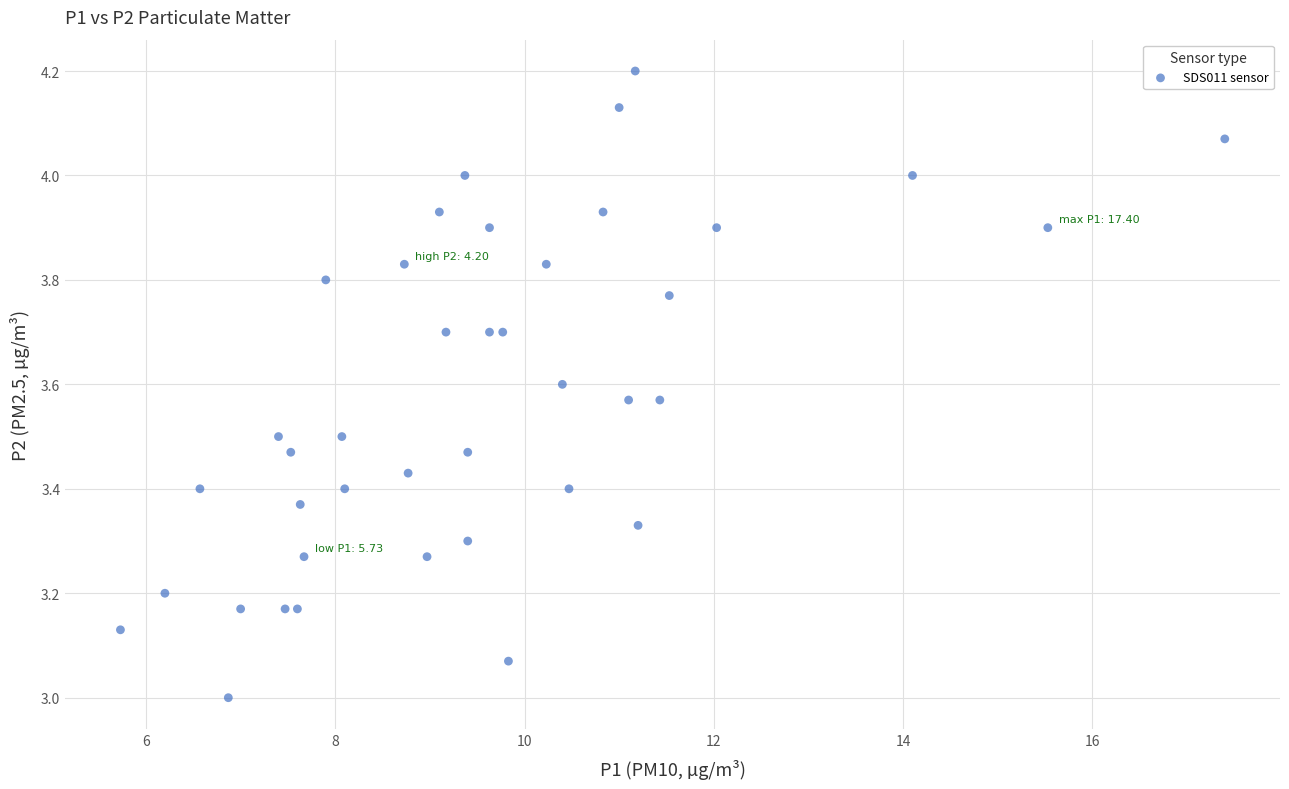

What is the range of X values (max minus min)?

11.7